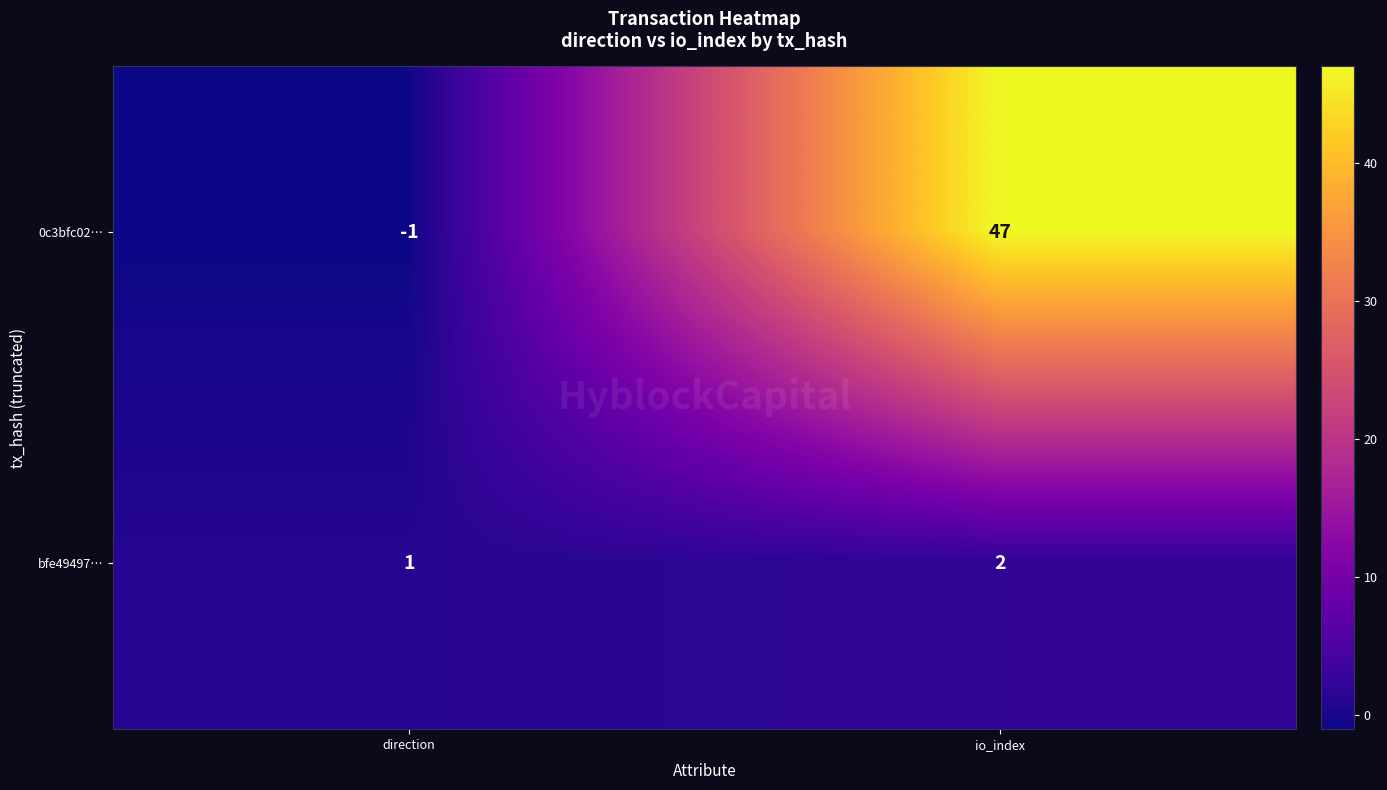

How many values in 0c3bfc02… are above zero?

1